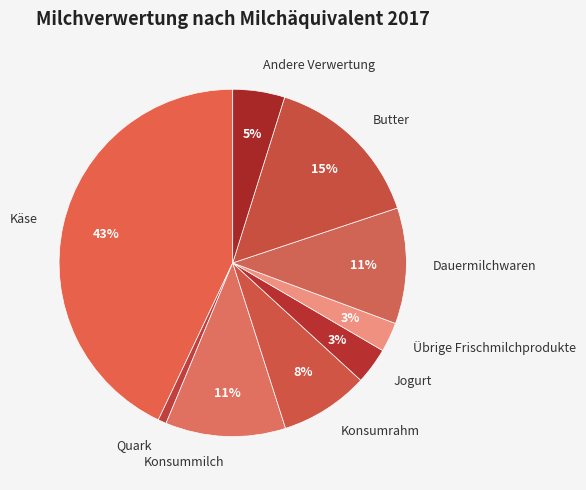

To the nearest percent, what is the difference between the largest and smallest slice percentages?

42%